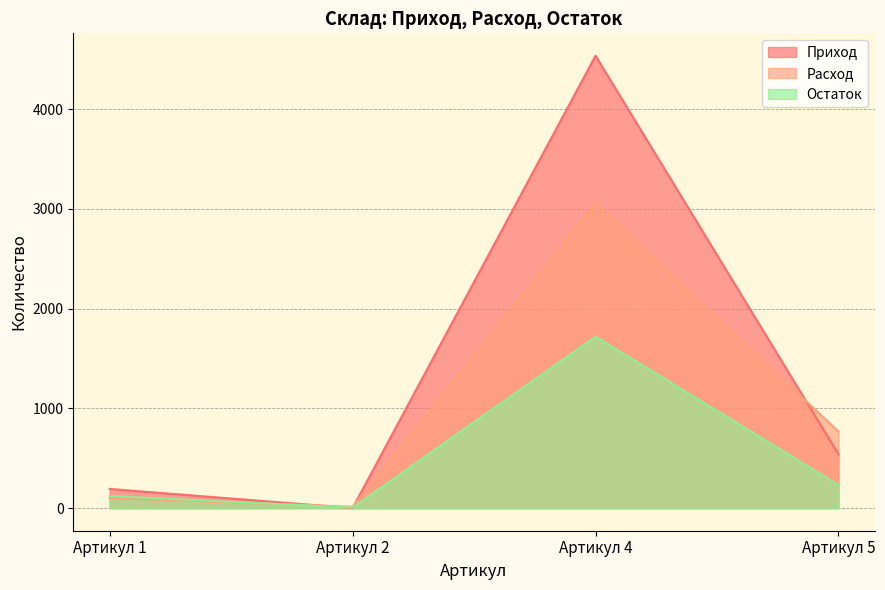

Does the chart display data point markers on the line(s)?

No